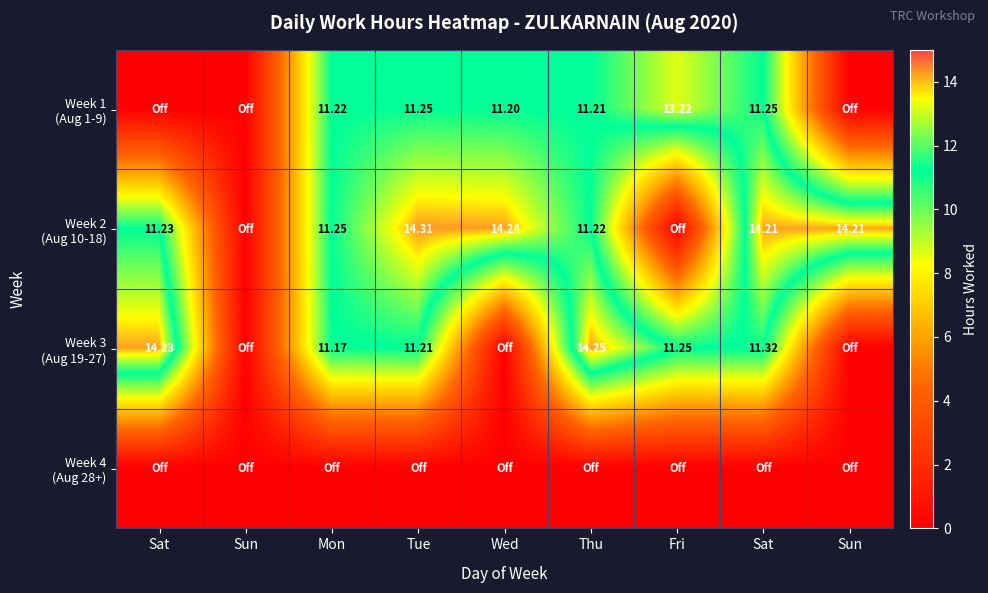

The value of Week 3 (Aug 19-27) at Sat is 7.9. True or false?

False